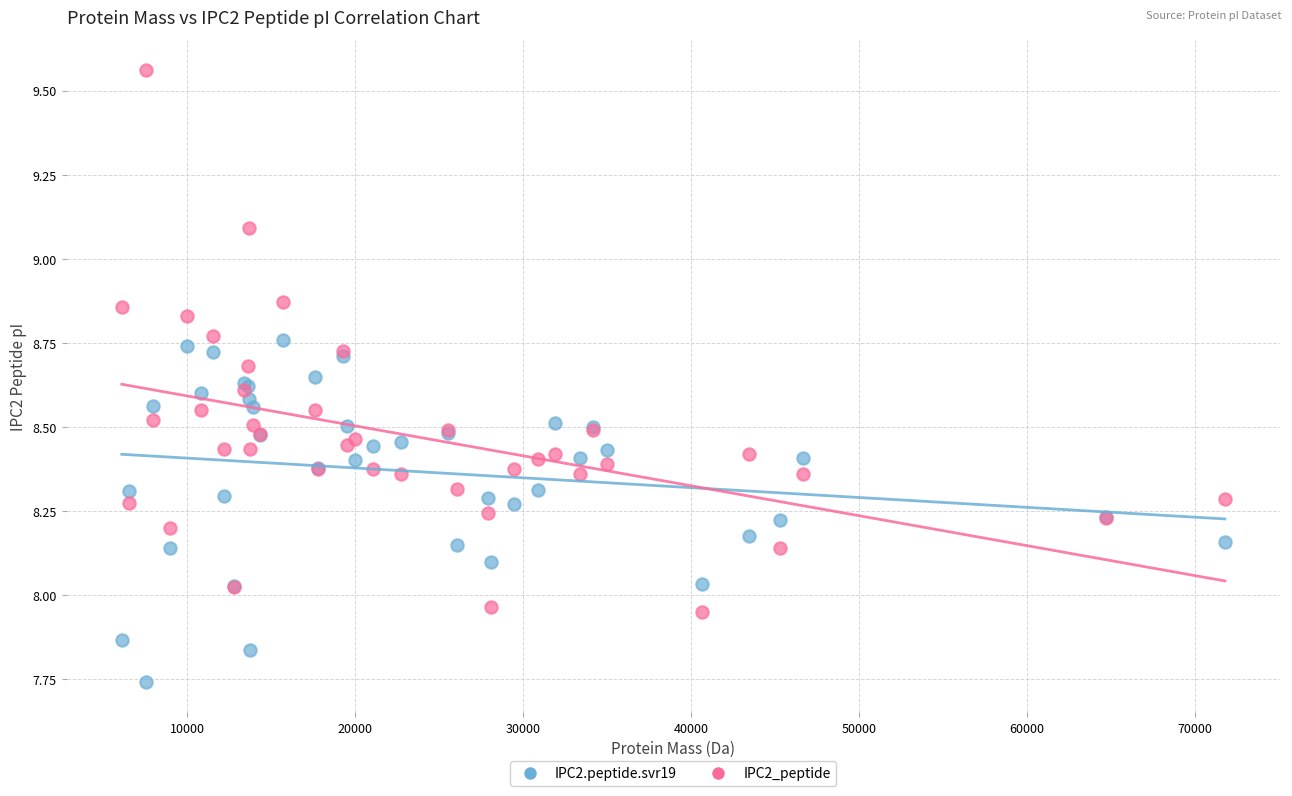

Which series has the widest spread of Y values?

IPC2_peptide